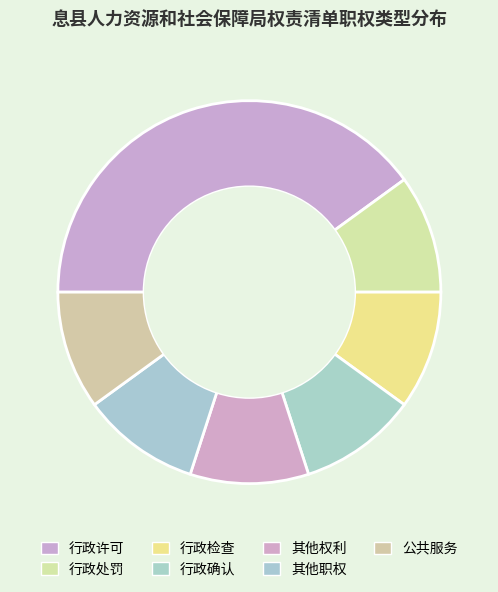

Does any single category account for the majority?

No